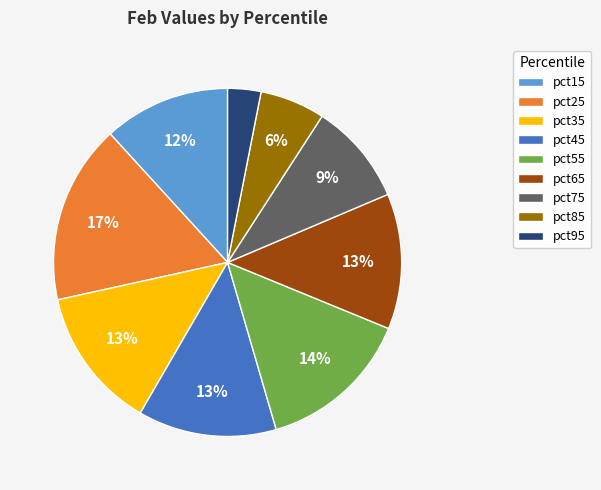

Count the number of slices in the pie.

9